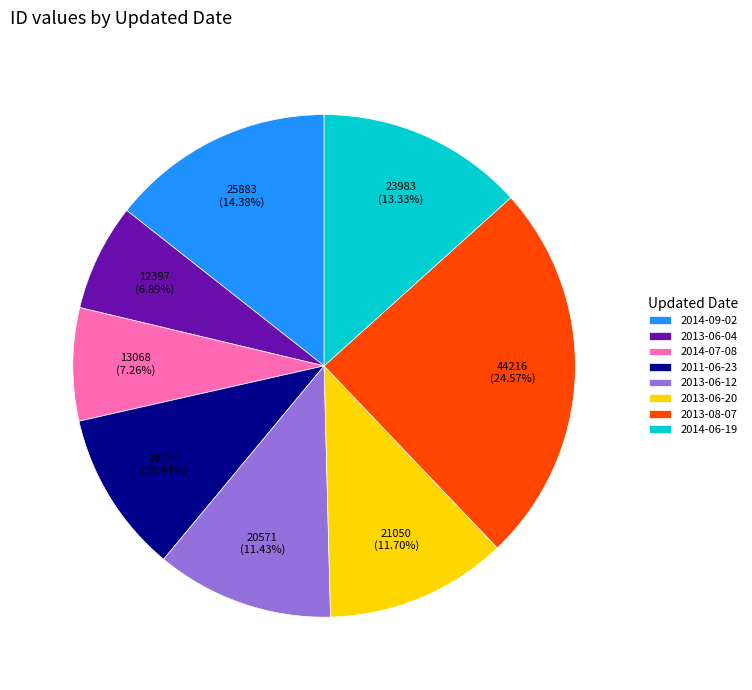

Which slice is the largest?

2013-08-07